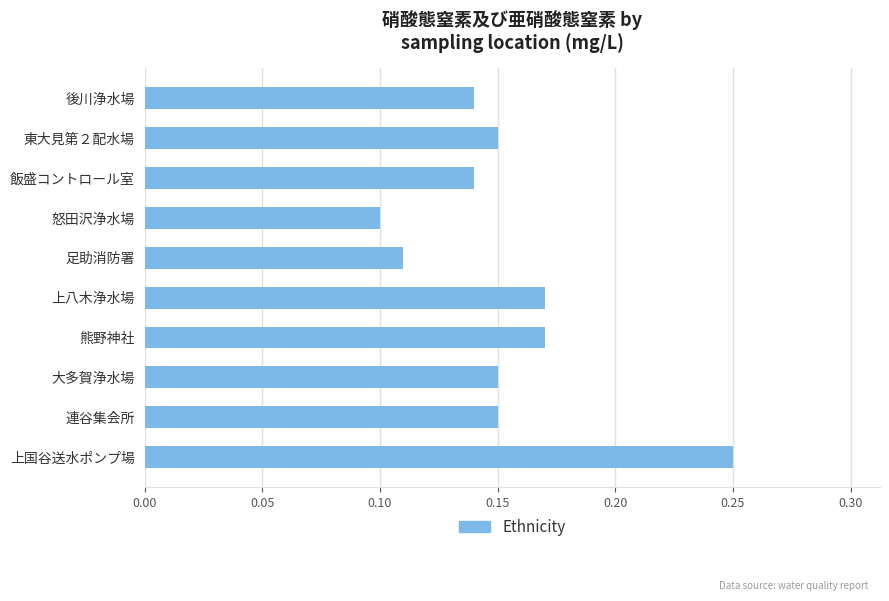

What is the sum of all values?

1.5